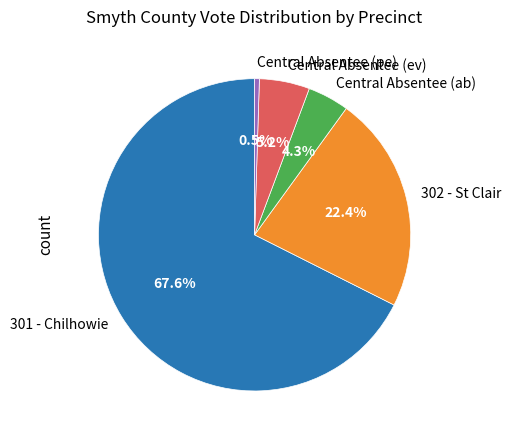

Which has a higher value, Central Absentee (pe) or 301 - Chilhowie?

301 - Chilhowie